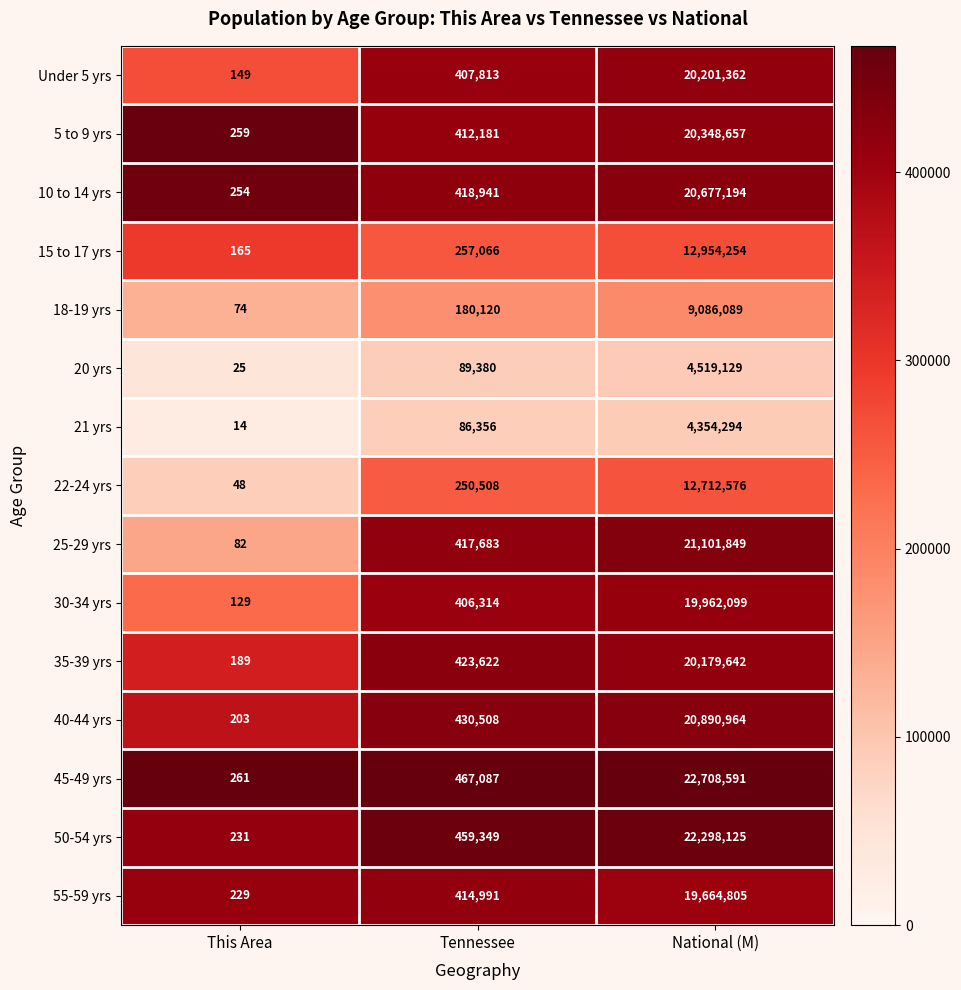

Between This Area and National (M), which series saw the biggest shift?

45-49 yrs